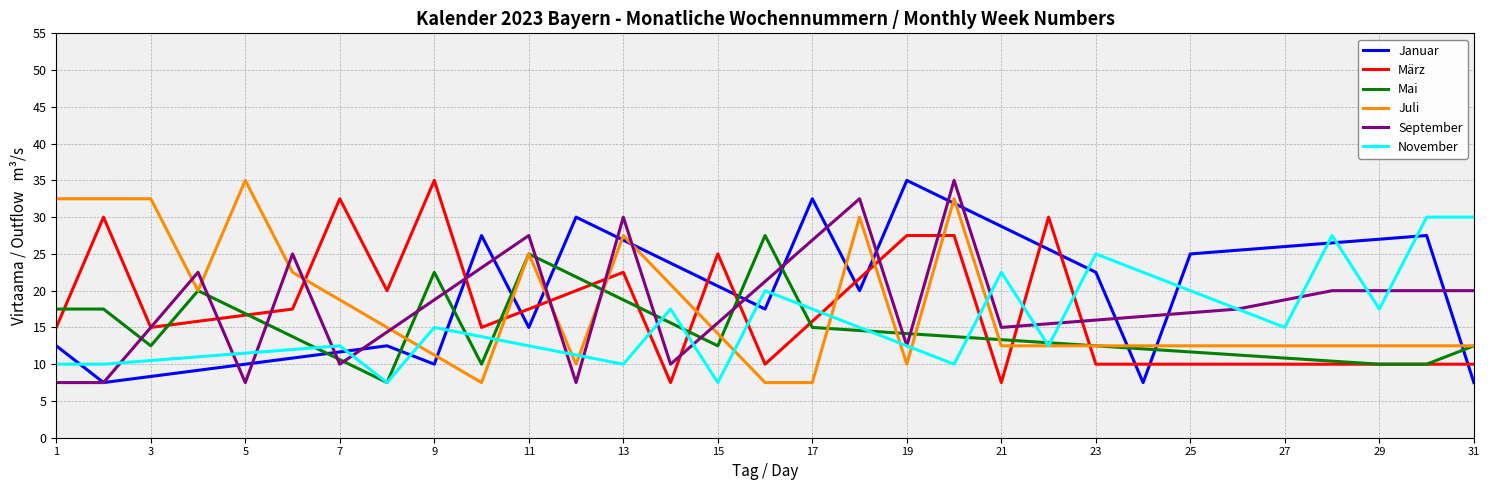

Which series ends up on top after the final intersection of Juli and März?

Juli